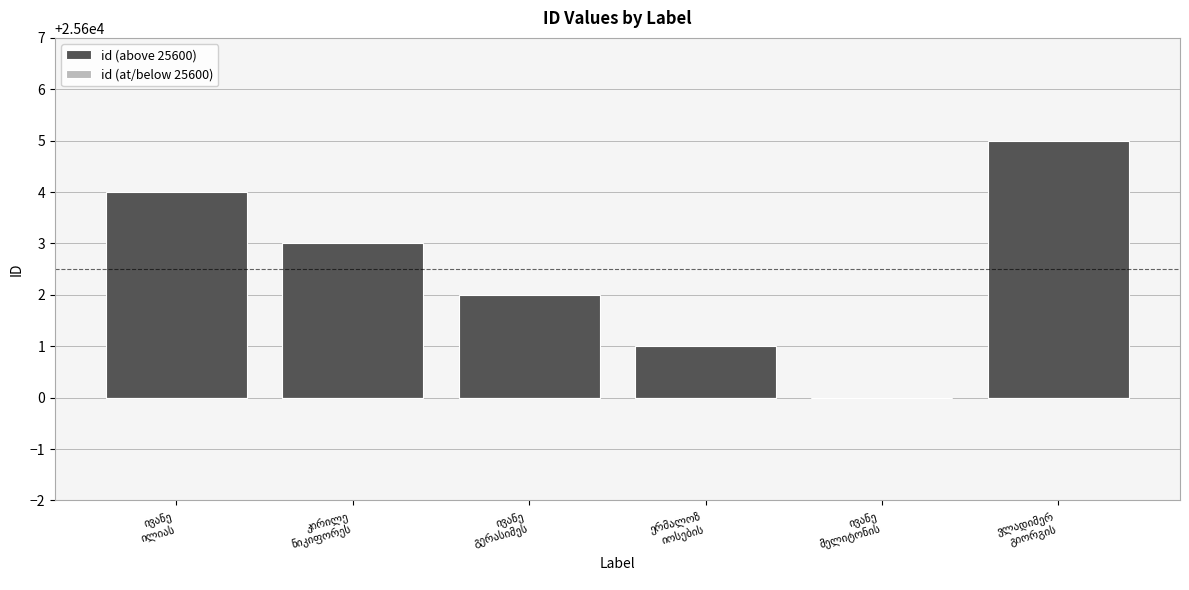

What position from the right is ვლადიმერ
გიორგის?

1